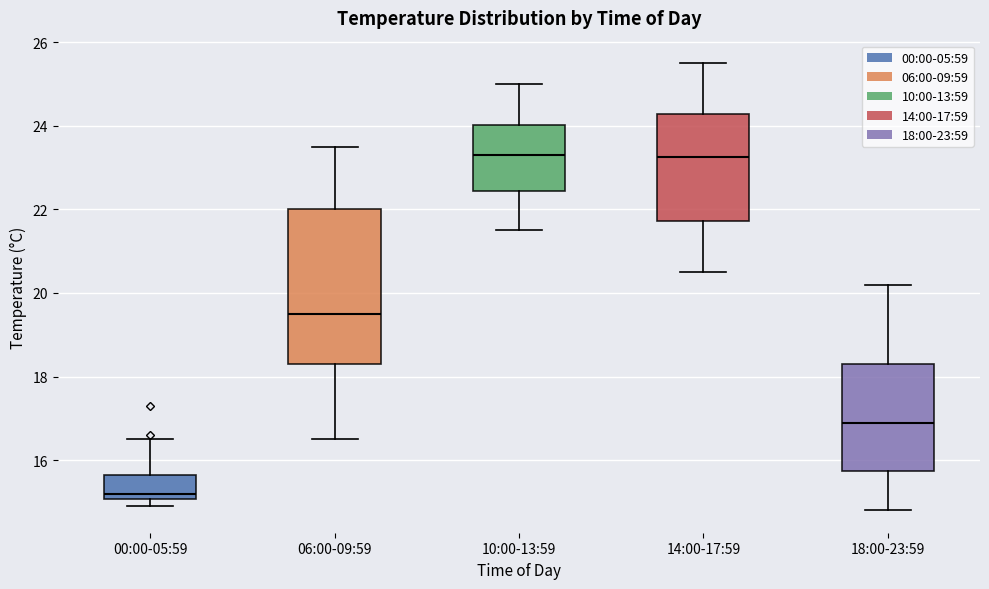

Reading left to right, read every box against the y-axis: the position of its median line, the range the box covers, and the ends of its whiskers. The values are not printed on the chart, so give them approximately, as read against the axis.

00:00-05:59: median 15.2, box 15.0 to 15.6, whiskers 15.0 (just below the box's lower edge) to 16.6
06:00-09:59: median 19.6, box 18.4 to 22.0, whiskers 16.6 to 23.6
10:00-13:59: median 23.4, box 22.4 to 24.0, whiskers 21.6 to 25.0
14:00-17:59: median 23.2, box 21.8 to 24.2, whiskers 20.6 to 25.6
18:00-23:59: median 17.0, box 15.8 to 18.4, whiskers 14.8 to 20.2